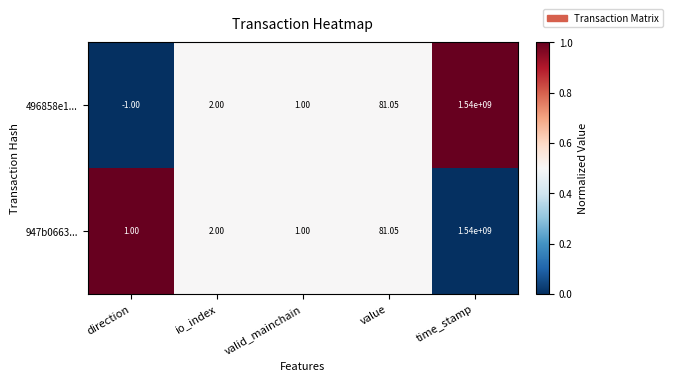

At which category is the sum across all series the highest?

time_stamp